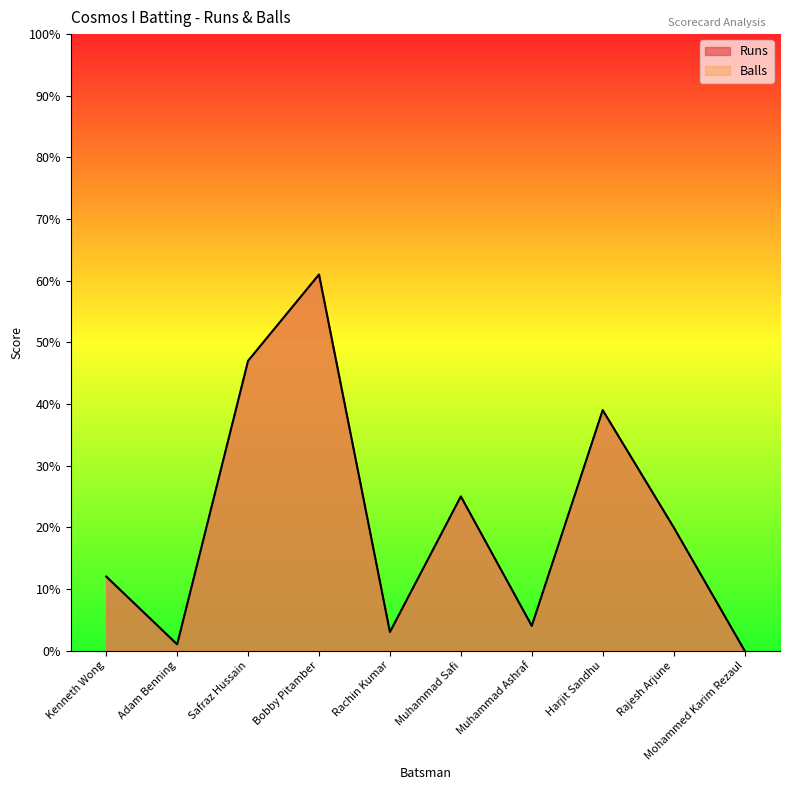

What is the average value of the Balls series?

21